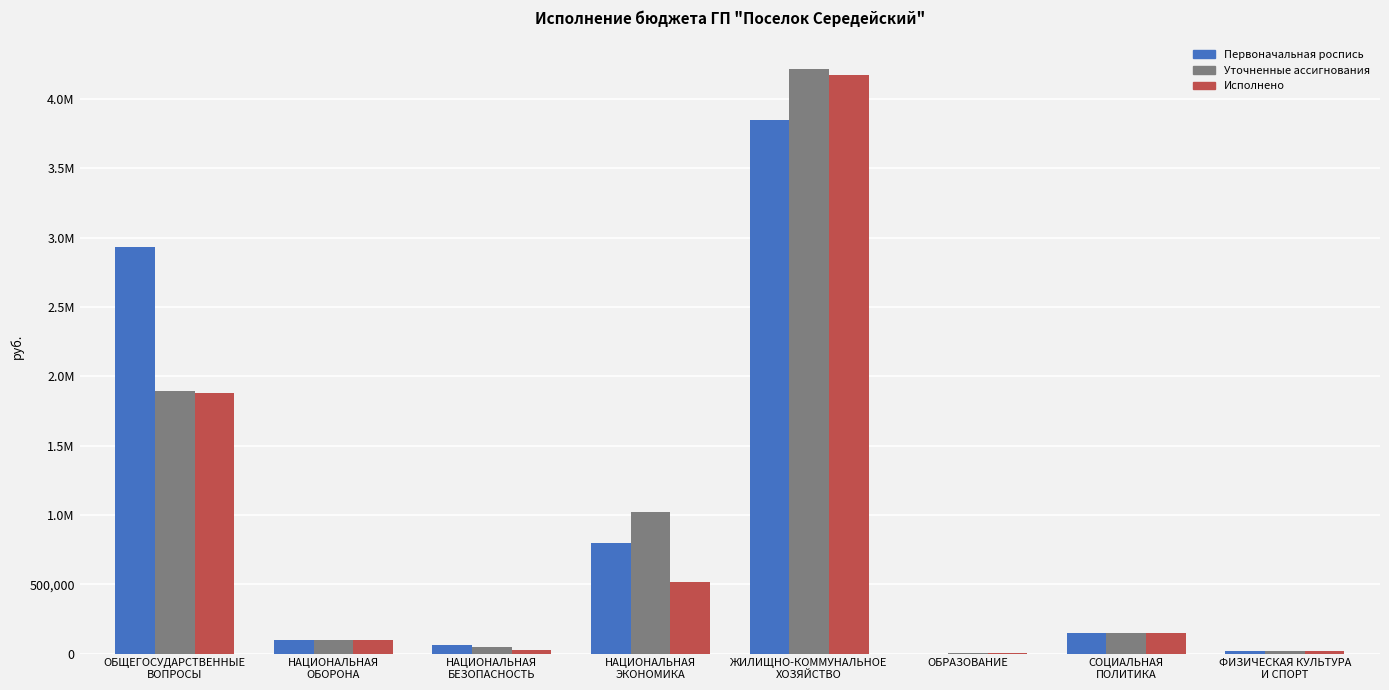

What is the difference between the highest and lowest values at ОБРАЗОВАНИЕ?

4500.0